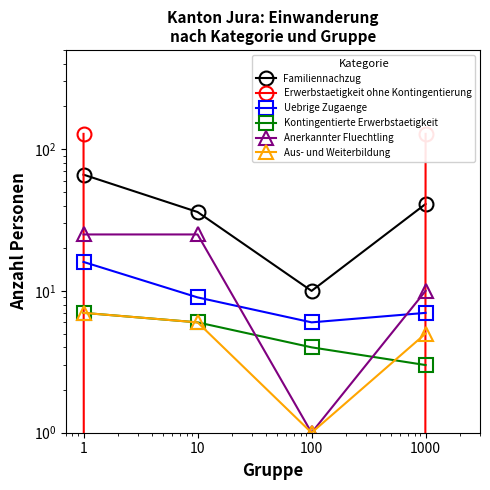

How many data points in Kontingentierte Erwerbstaetigkeit are above 6?

1